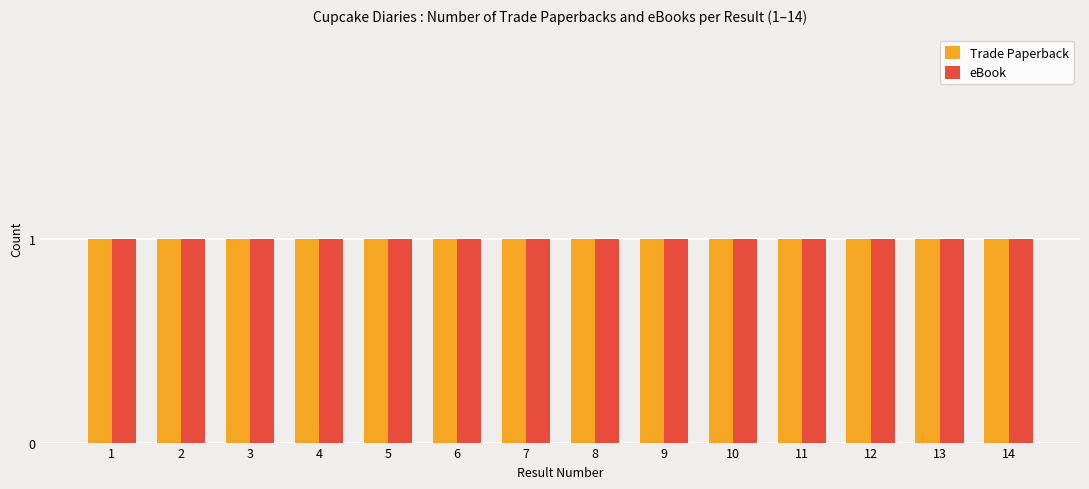

Does the chart contain any negative values?

No